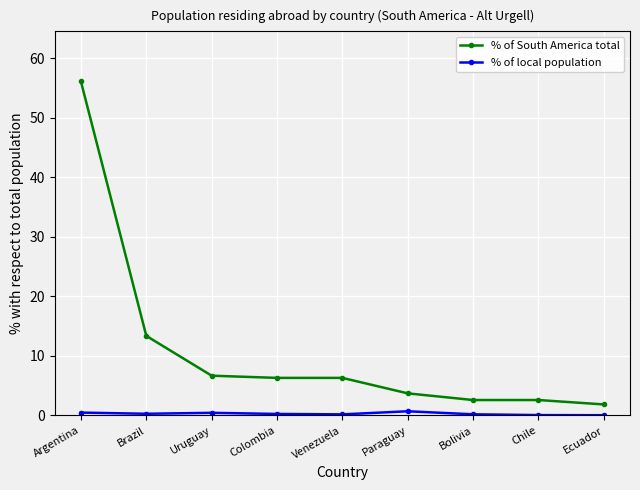

True or false: % of South America total and % of local population intersect in this chart.

False